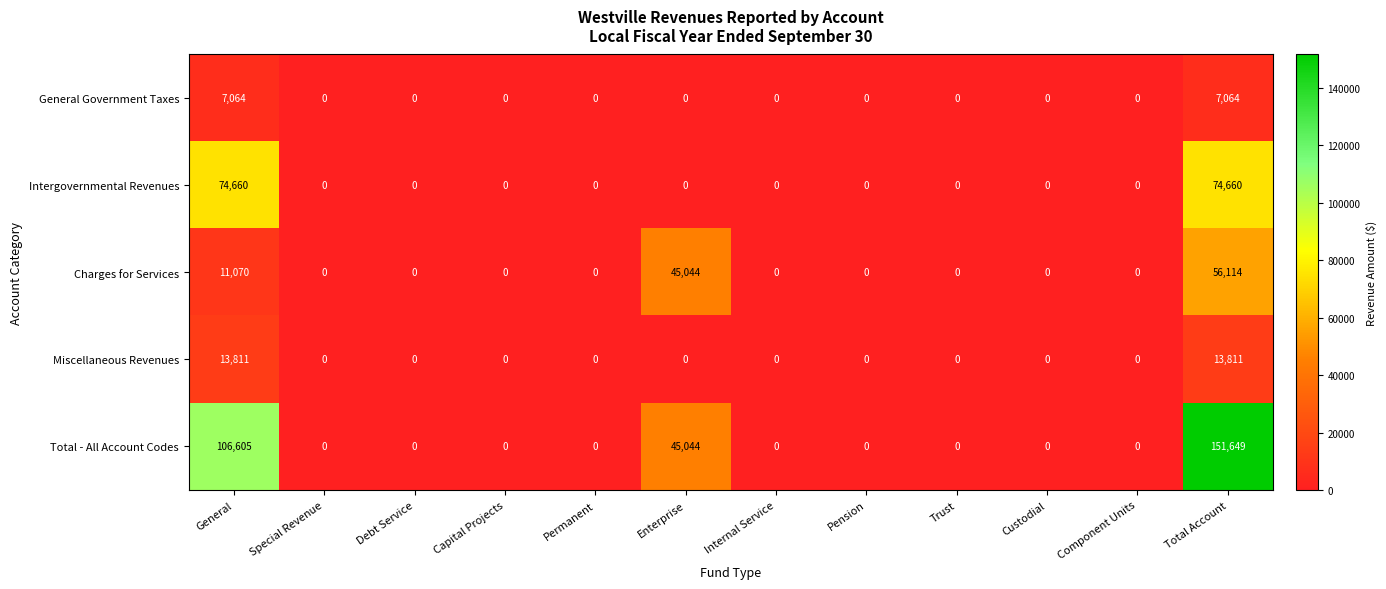

Rank the series by their maximum value, from highest to lowest.

Total - All Account Codes, Intergovernmental Revenues, Charges for Services, Miscellaneous Revenues, General Government Taxes